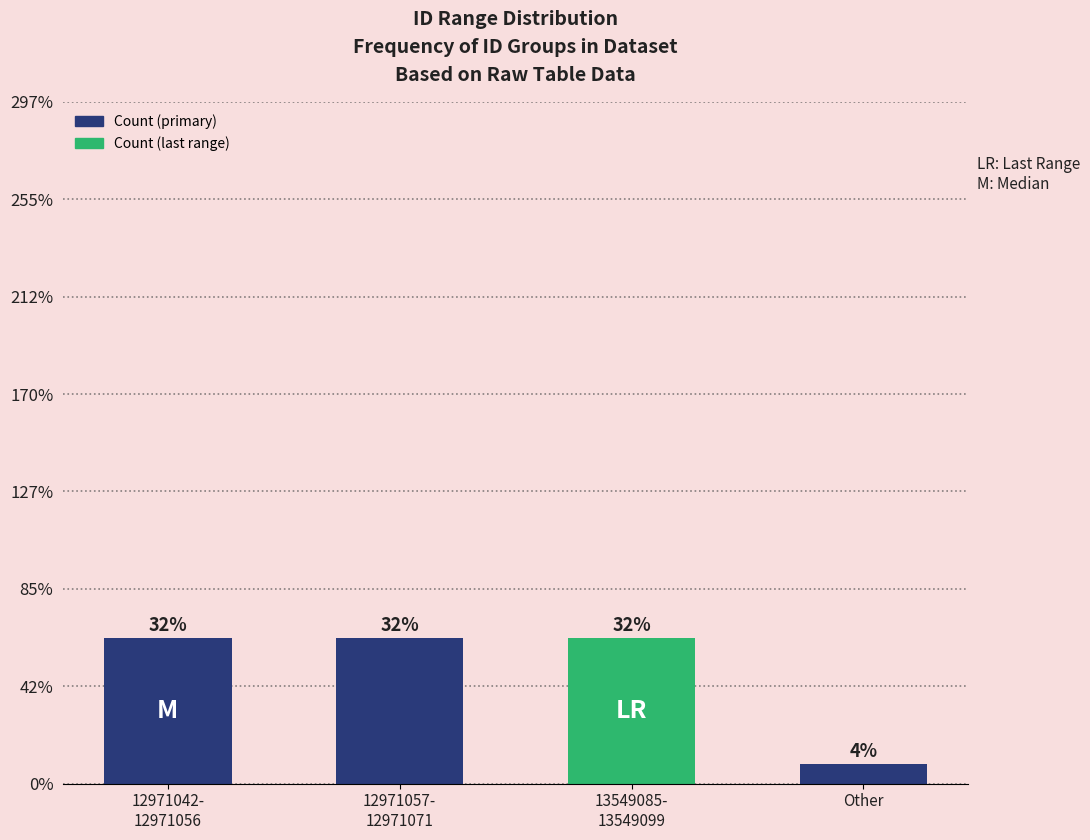

Does the chart contain any negative values?

No